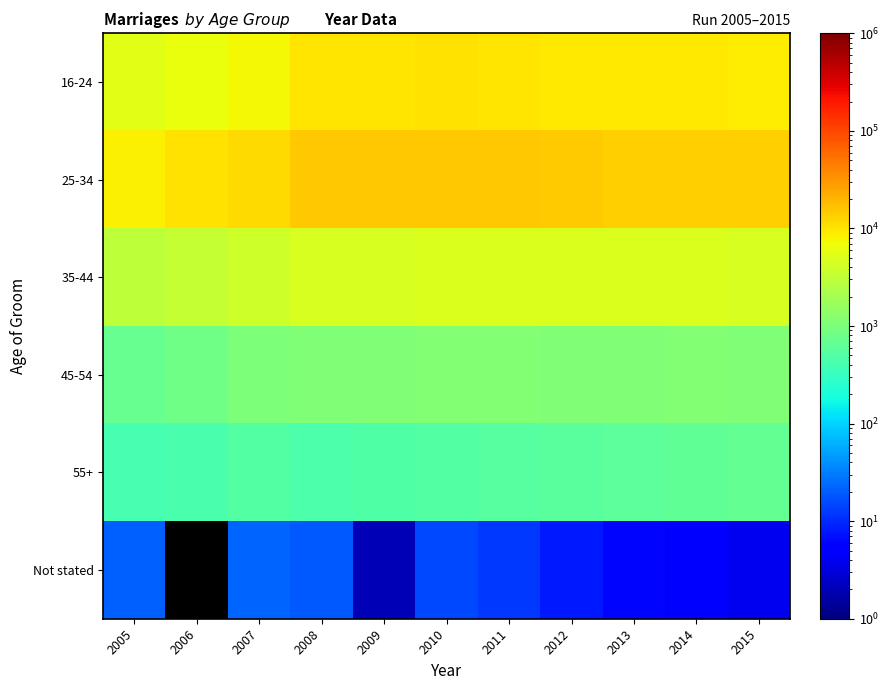

Which series changed the most between 2005 and 2011?

25-34